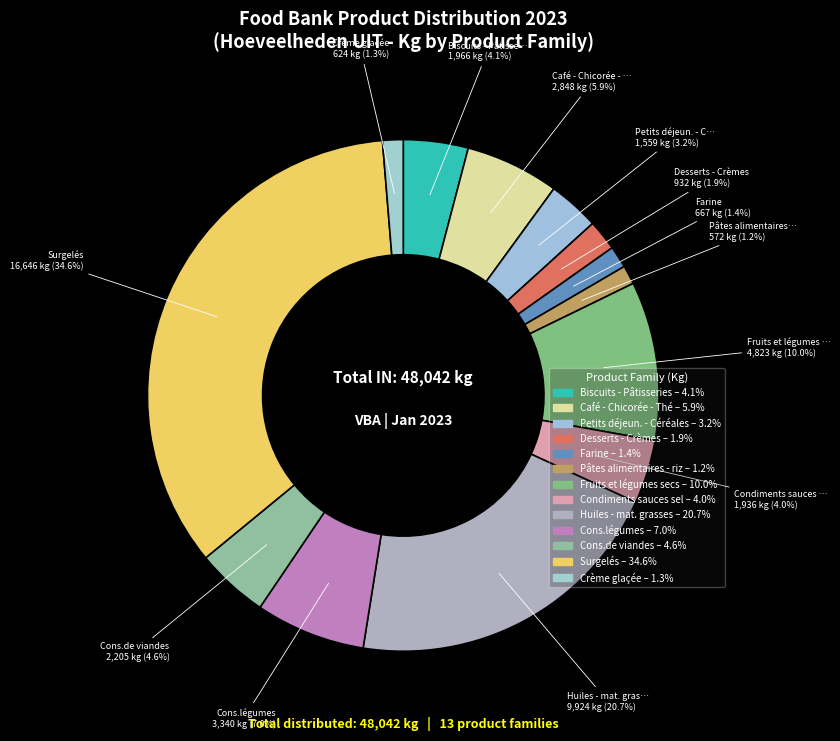

Is there a majority slice in this chart?

No